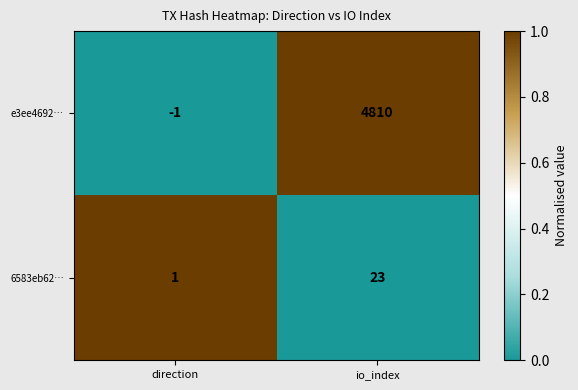

True or false: e3ee4692… has a value of -1 at direction.

True